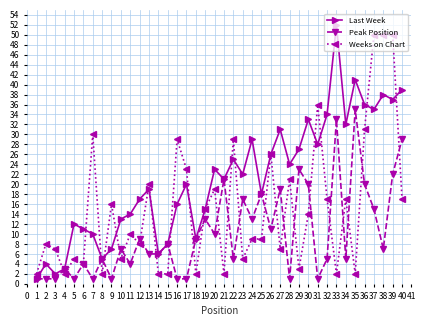

True or false: Last Week has a value of 11 at 34.

False